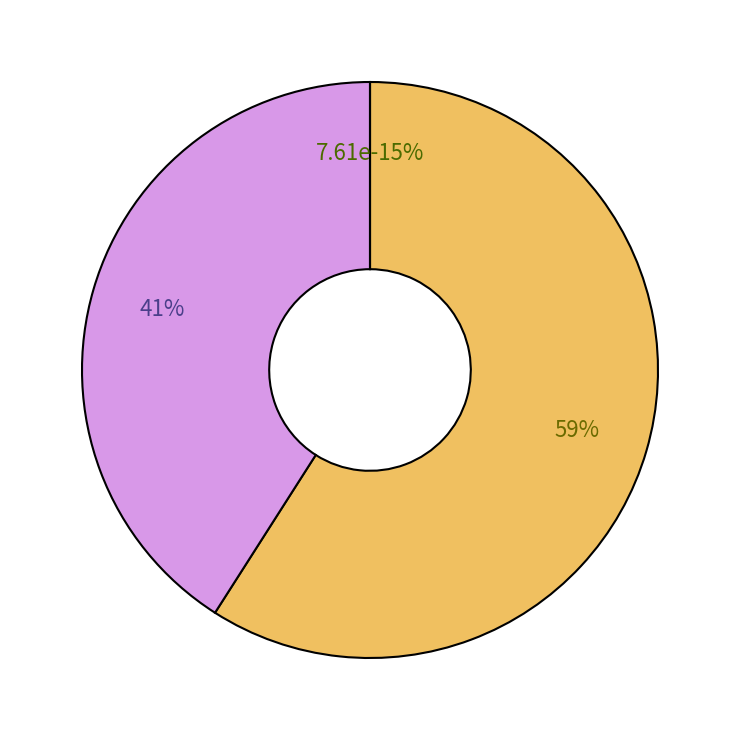

Do 259 and 267 together represent more than half of the pie?

No